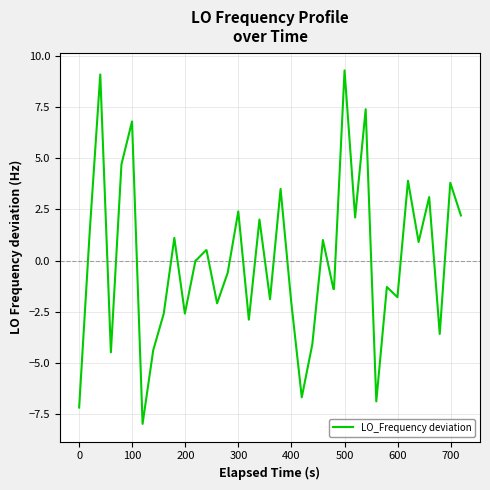

What is the greatest value displayed?

9.3